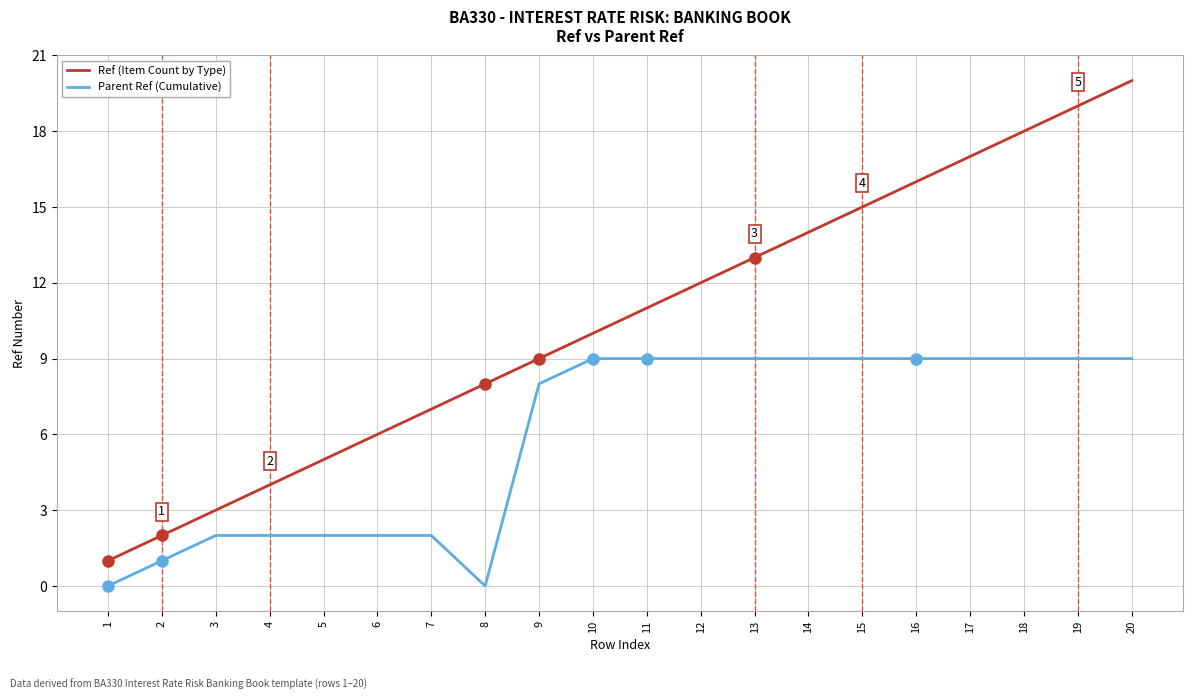

What is the sum of all Parent Ref (Cumulative) values?

118